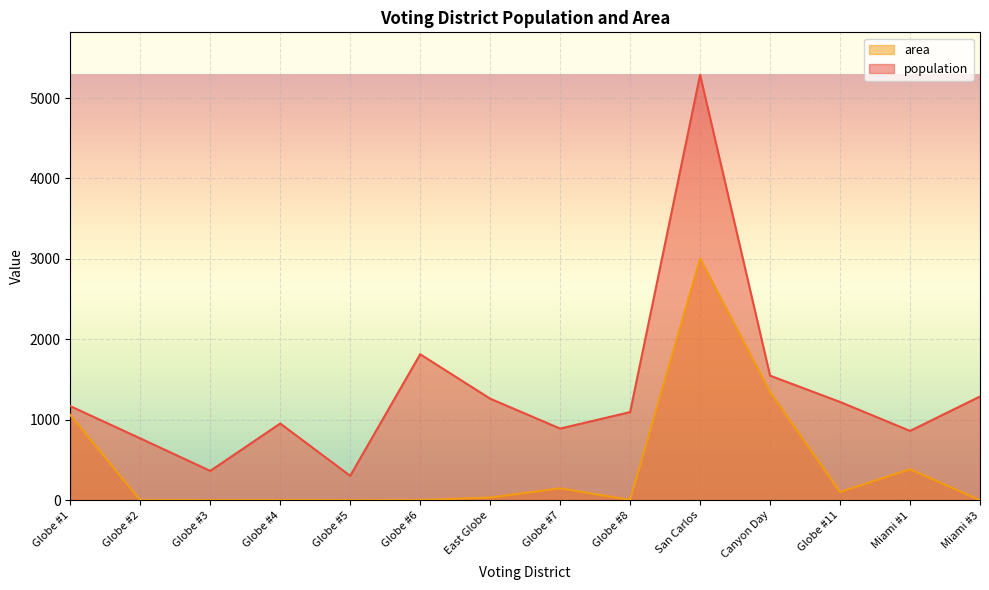

What is the greatest value displayed?

5288.0